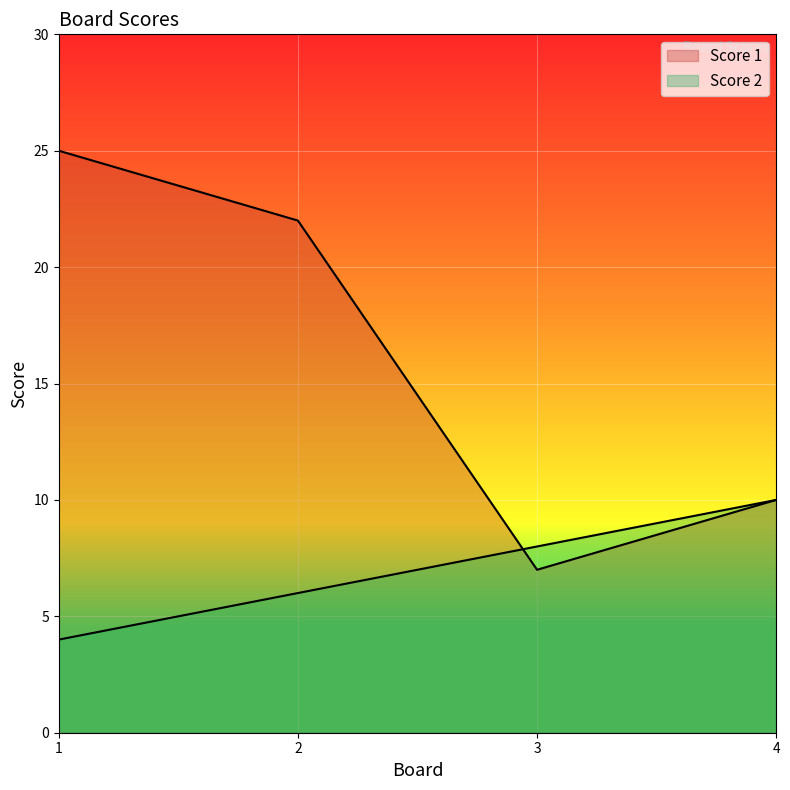

Which category has the lowest value in the Score 1 series?

3